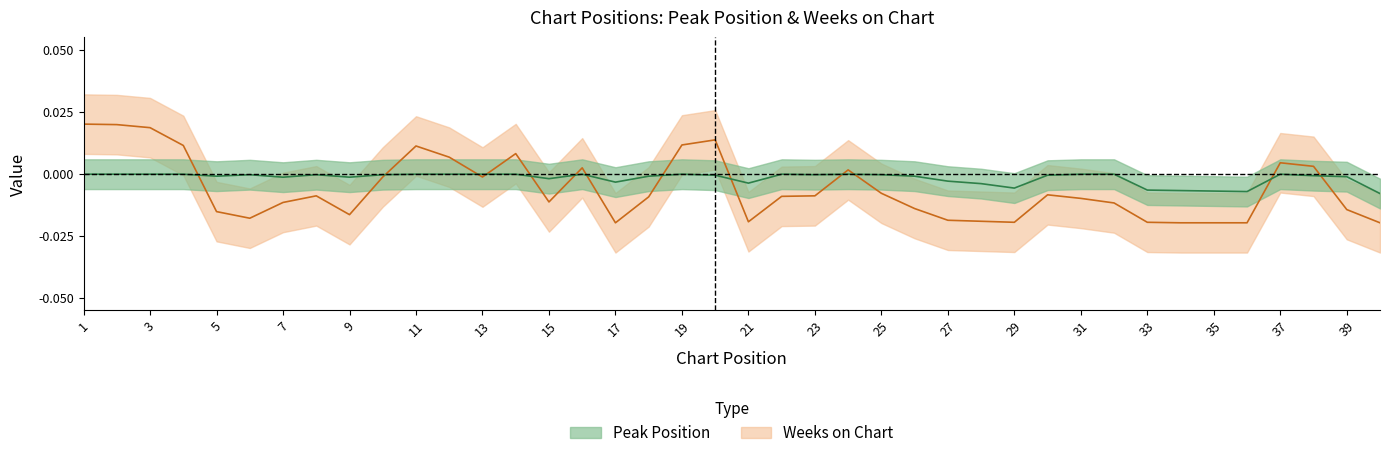

True or false: Weeks on Chart has a value of 0.0 at 11.

True